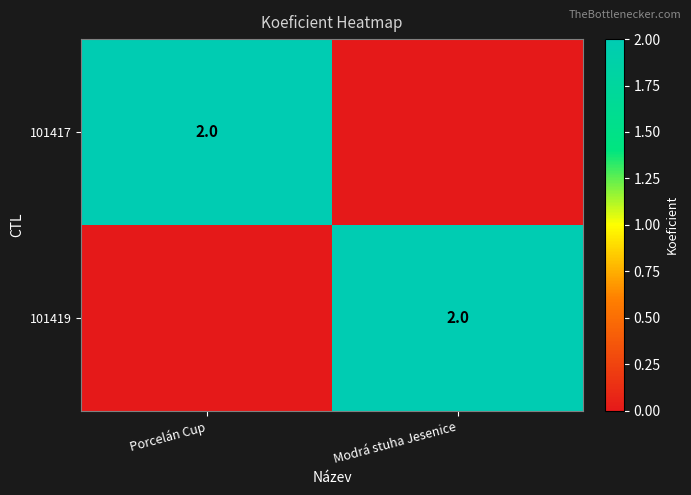

How many categories are shown in the chart?

2